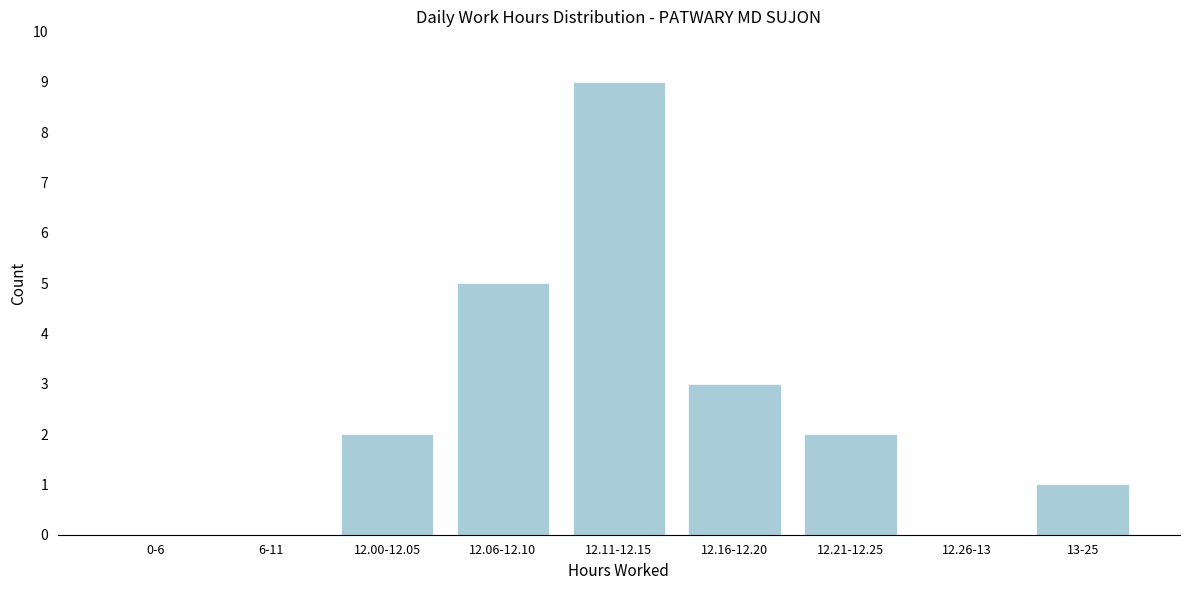

Reading right to left, extract all data points from this chart.

13-25=1	12.26-13=0	12.21-12.25=2	12.16-12.20=3	12.11-12.15=9	12.06-12.10=5	12.00-12.05=2	6-11=0	0-6=0